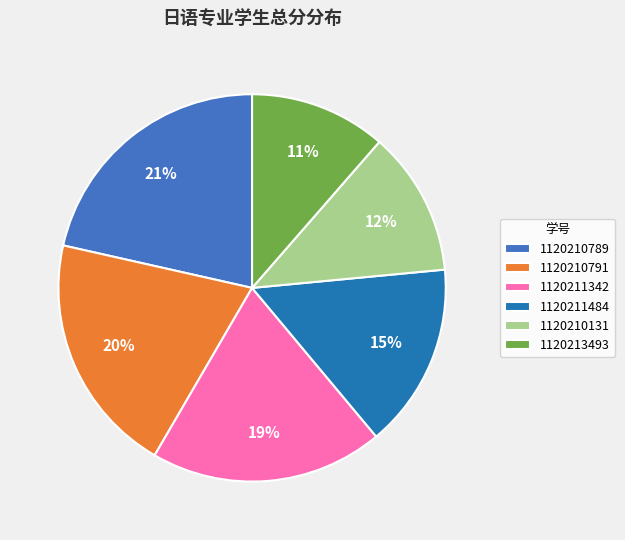

Combined, do 1120210791 and 1120211342 account for over 50%?

No